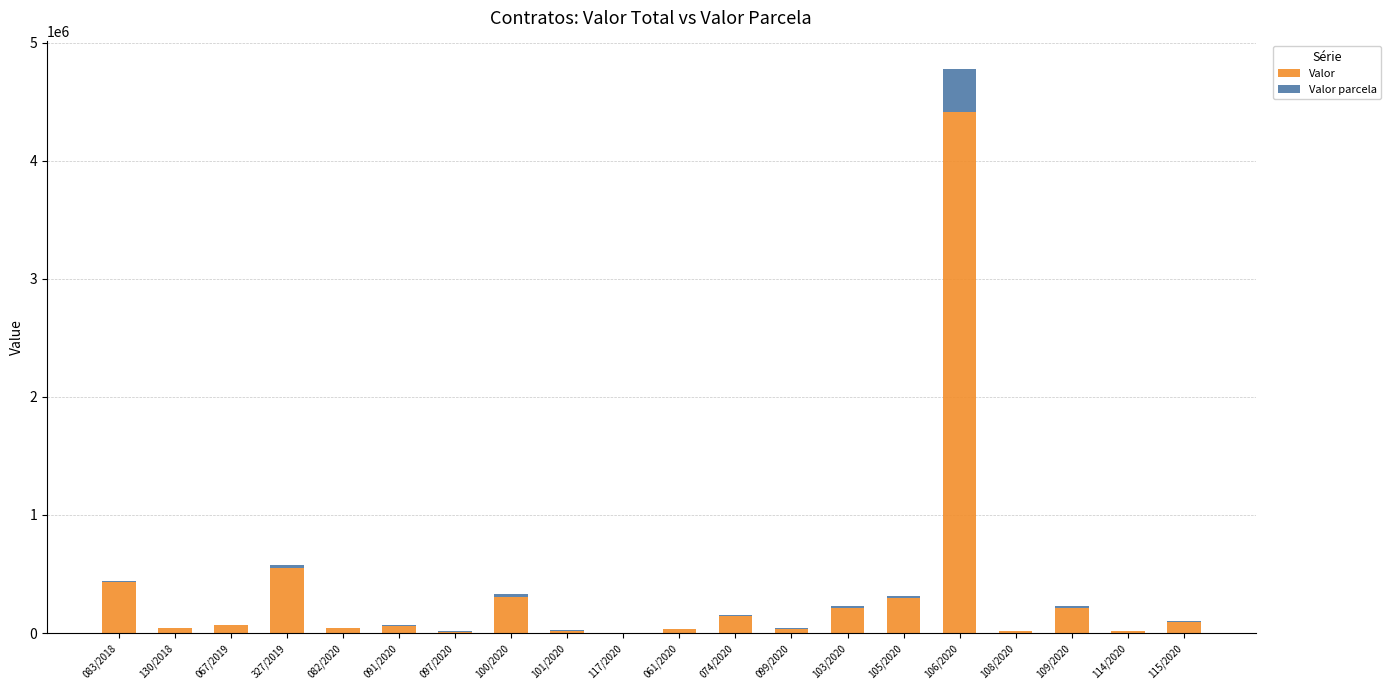

At which label is Valor closest to 2206620?

327/2019